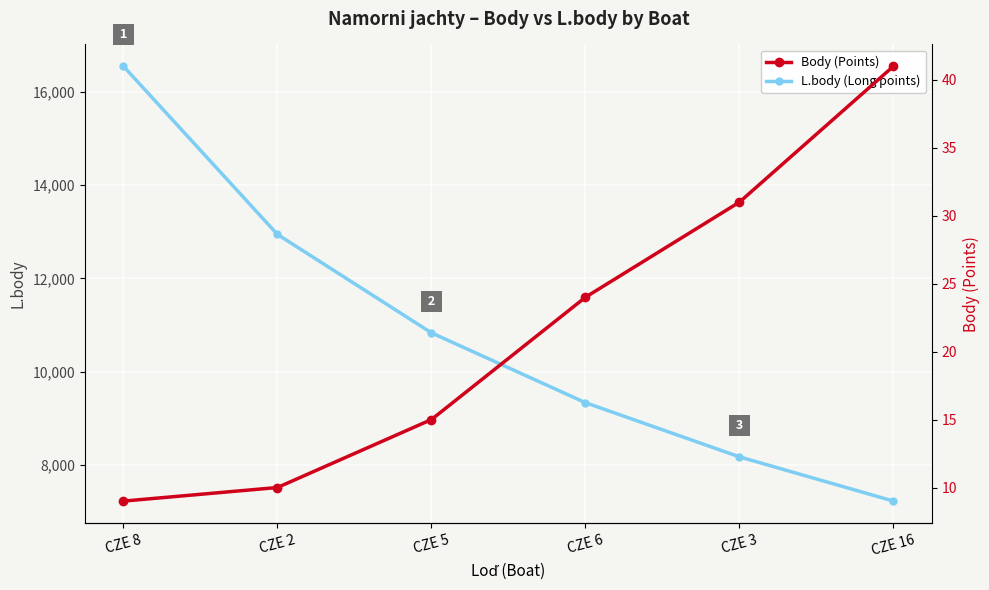

What is the minimum value for Body (Points)?

9